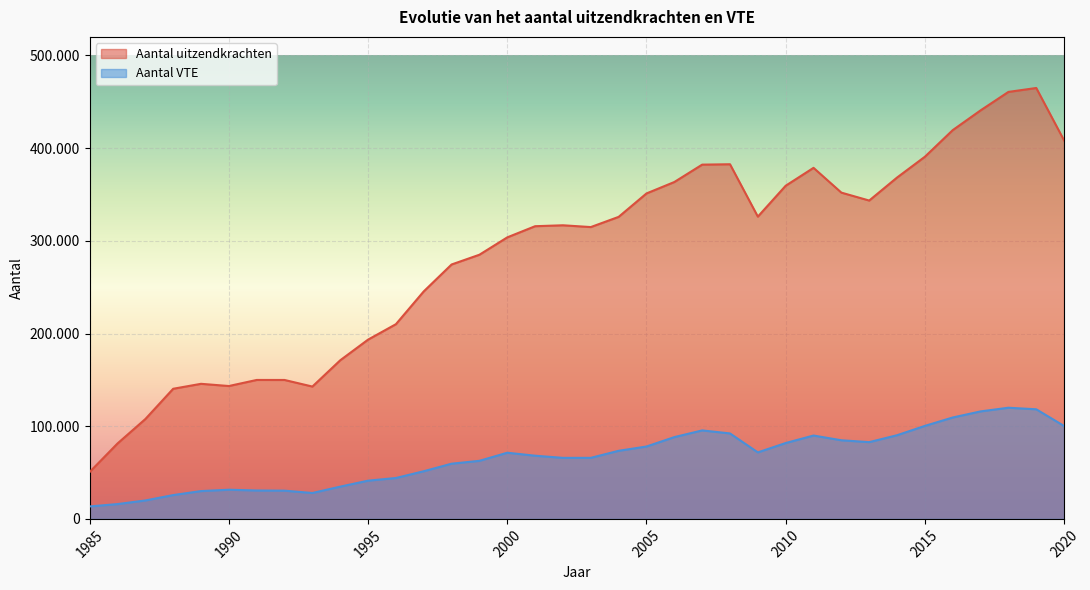

True or false: Aantal VTE has more than 2 points higher than both neighbors.

True